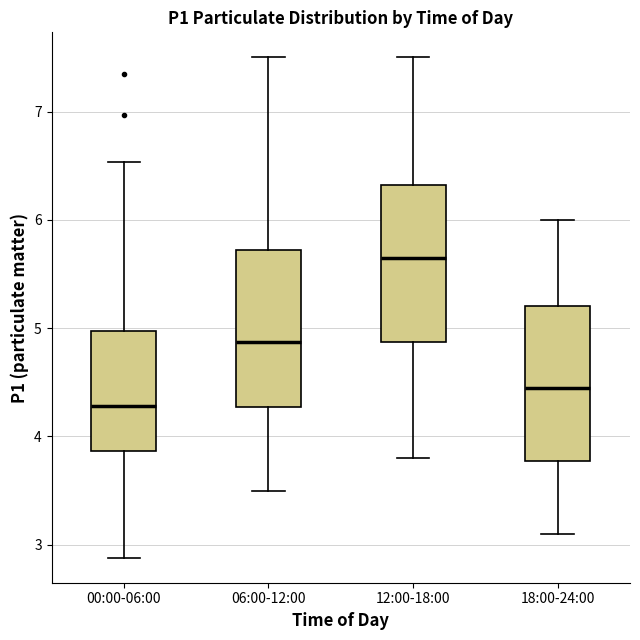

Which box has the lowest median line?

00:00-06:00